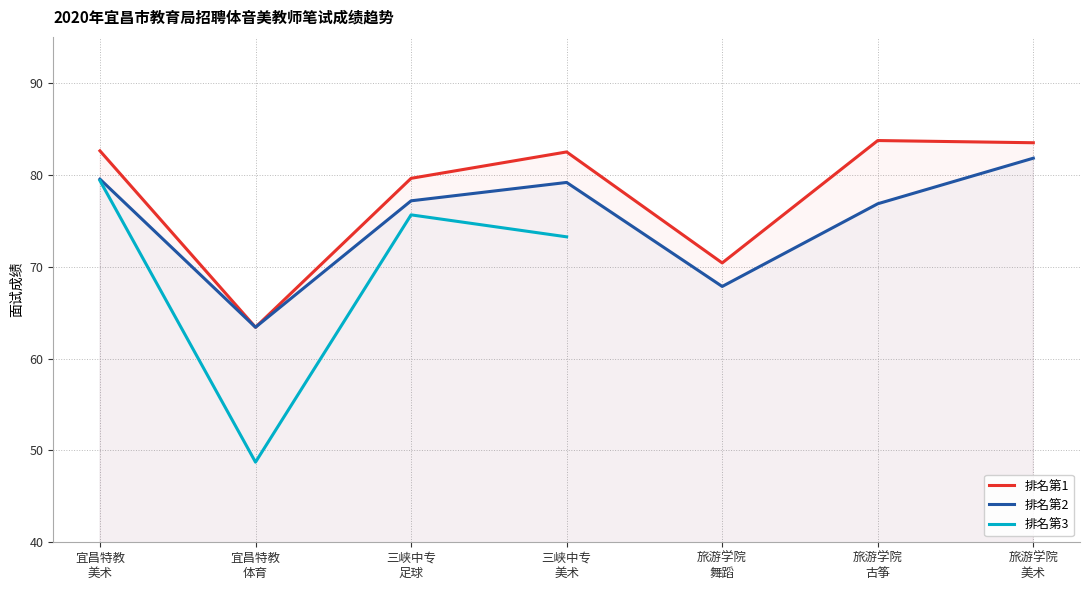

Which series changed the most between 宜昌特教
美术 and 三峡中专
足球?

排名第3